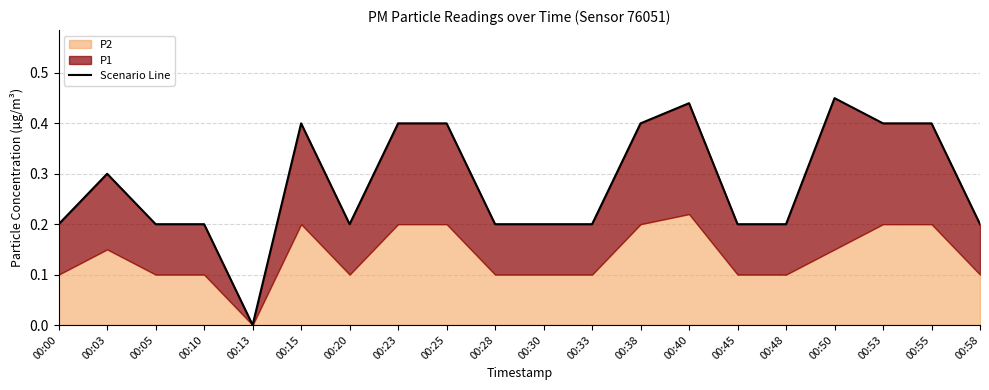

At which category does the data reach its first local valley?

00:13